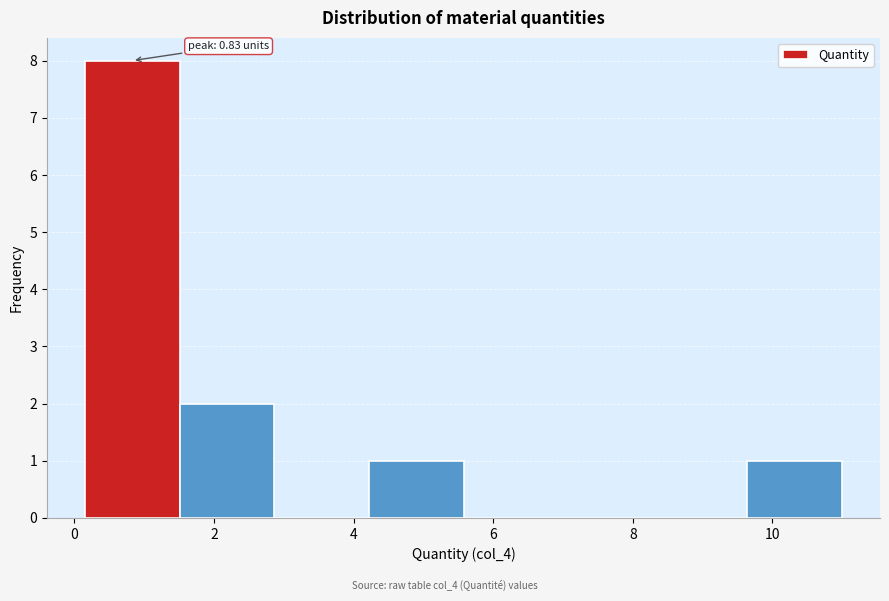

Which range on the x-axis has the tallest bar?

0.2 to 1.6